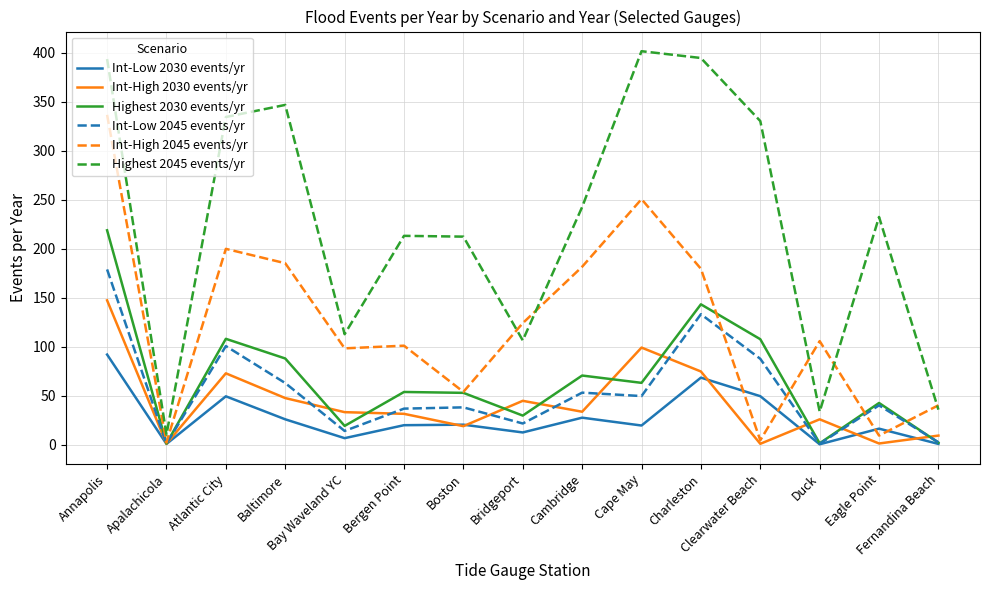

What is the maximum value shown in the chart?

401.4